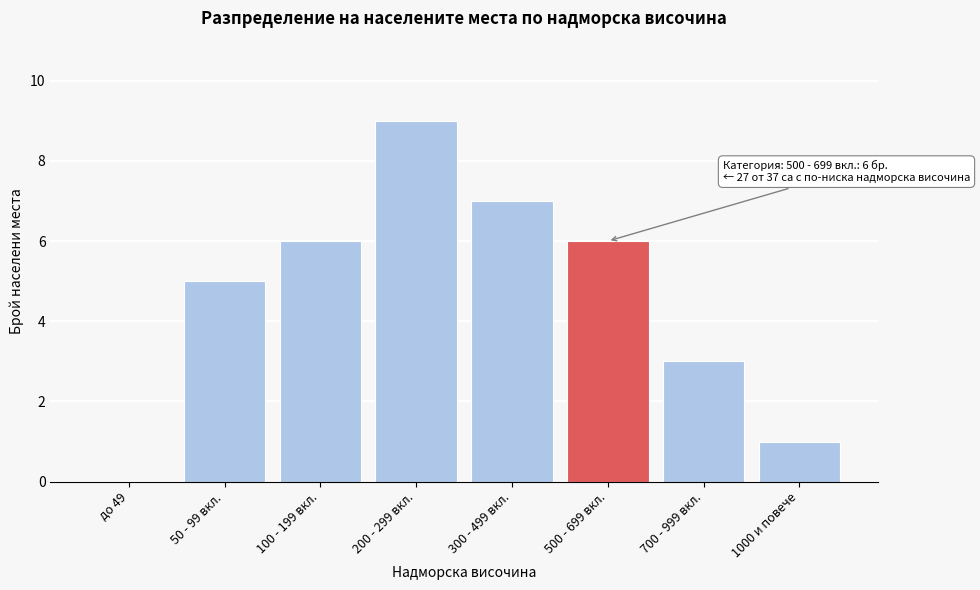

Reading left to right, transcribe all the data shown in this chart.

до 49=0	50 - 99 вкл.=5	100 - 199 вкл.=6	200 - 299 вкл.=9	300 - 499 вкл.=7	500 - 699 вкл.=6	700 - 999 вкл.=3	1000 и повече=1